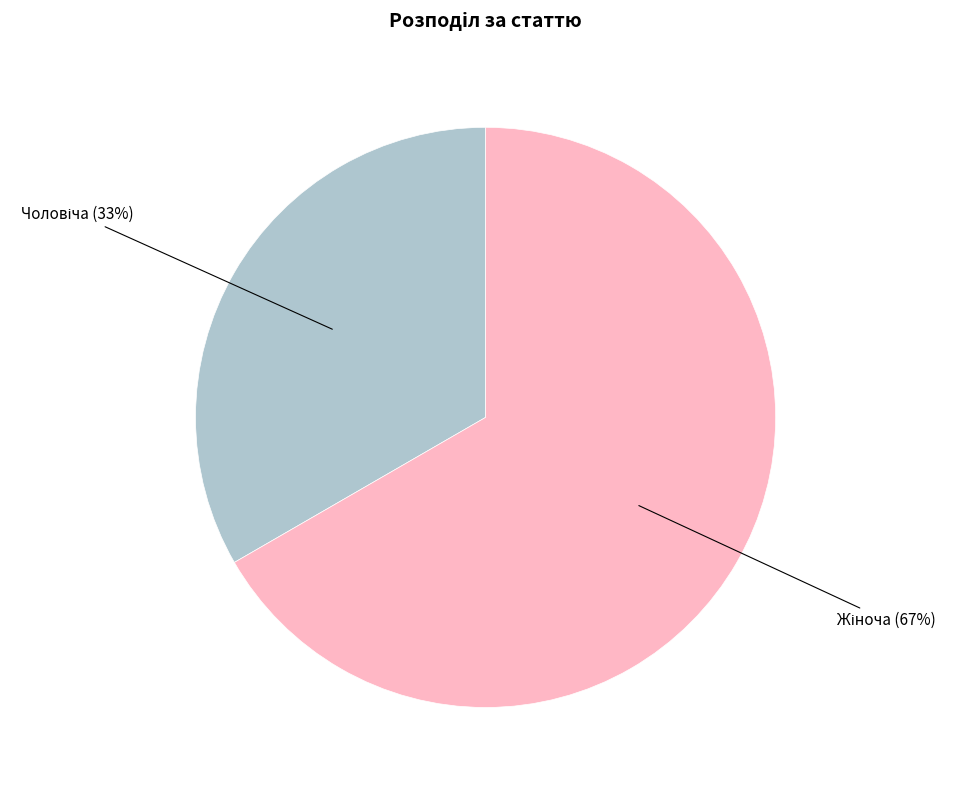

Is there a majority slice in this chart?

Yes